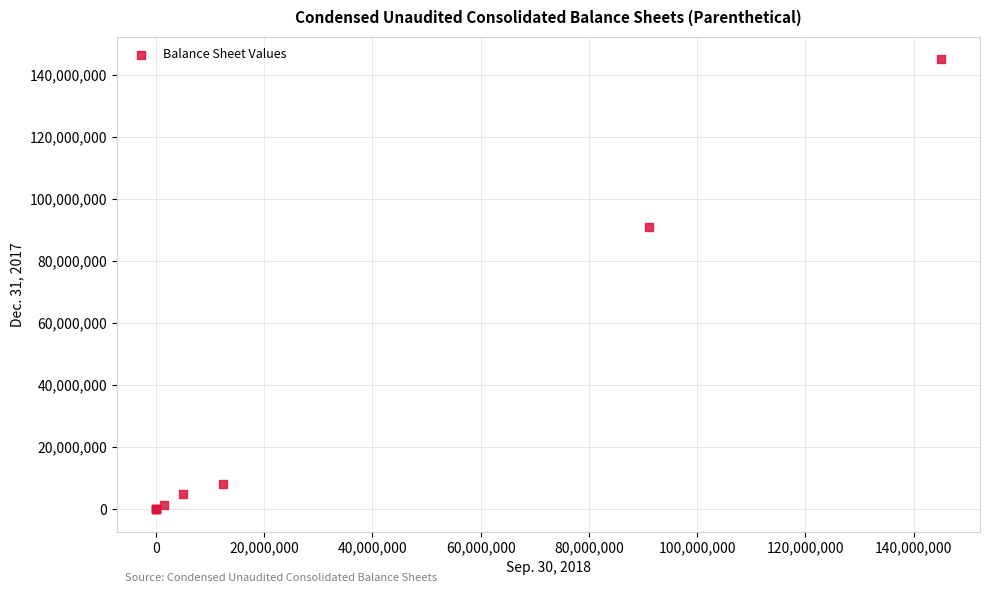

What Y value in the scatter plot is closest to 72500000?

90935584.0